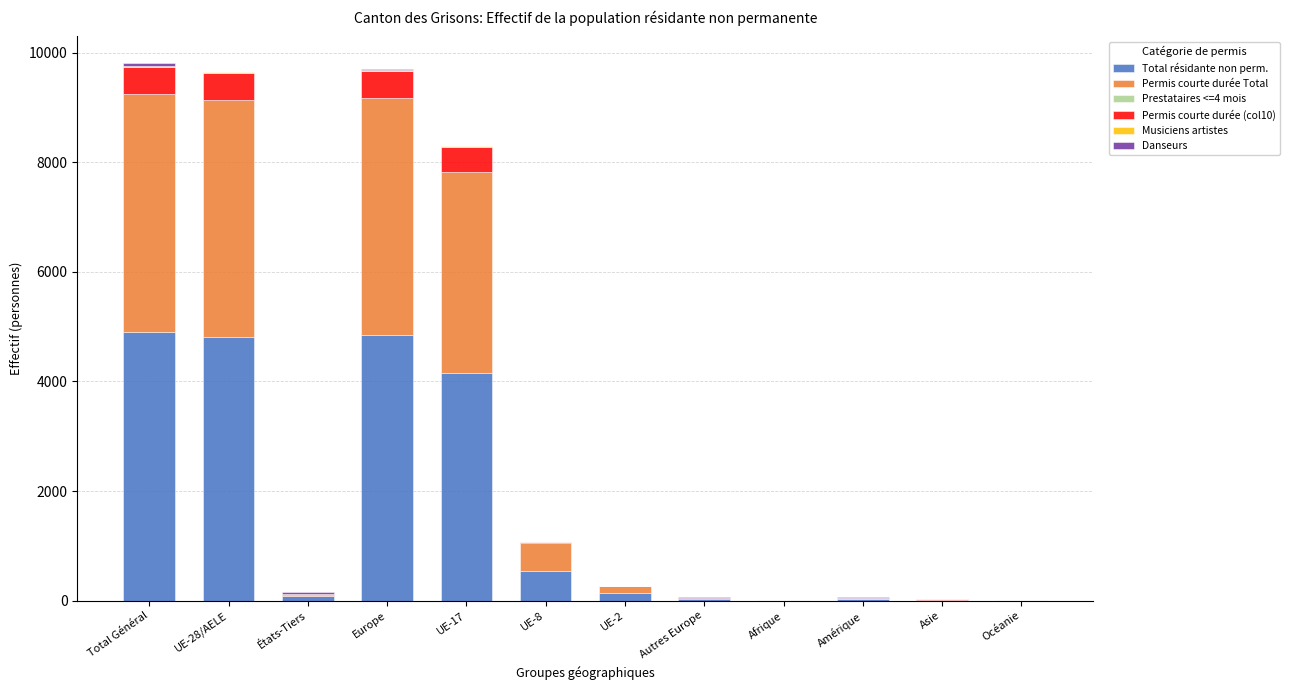

Count the number of data series in this chart.

6